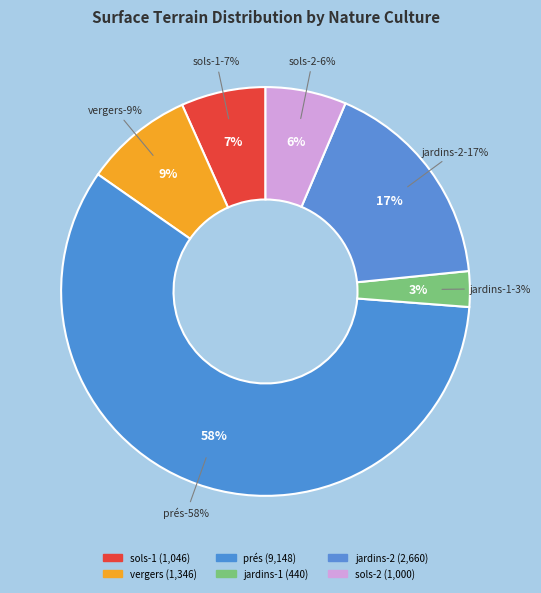

To the nearest percent, what is the average slice percentage?

17%